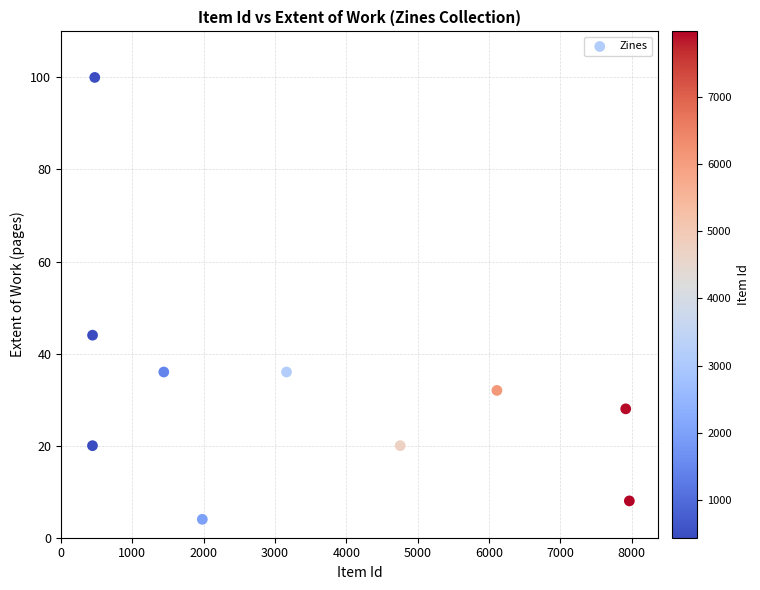

What is the range of Y values (max minus min)?

96